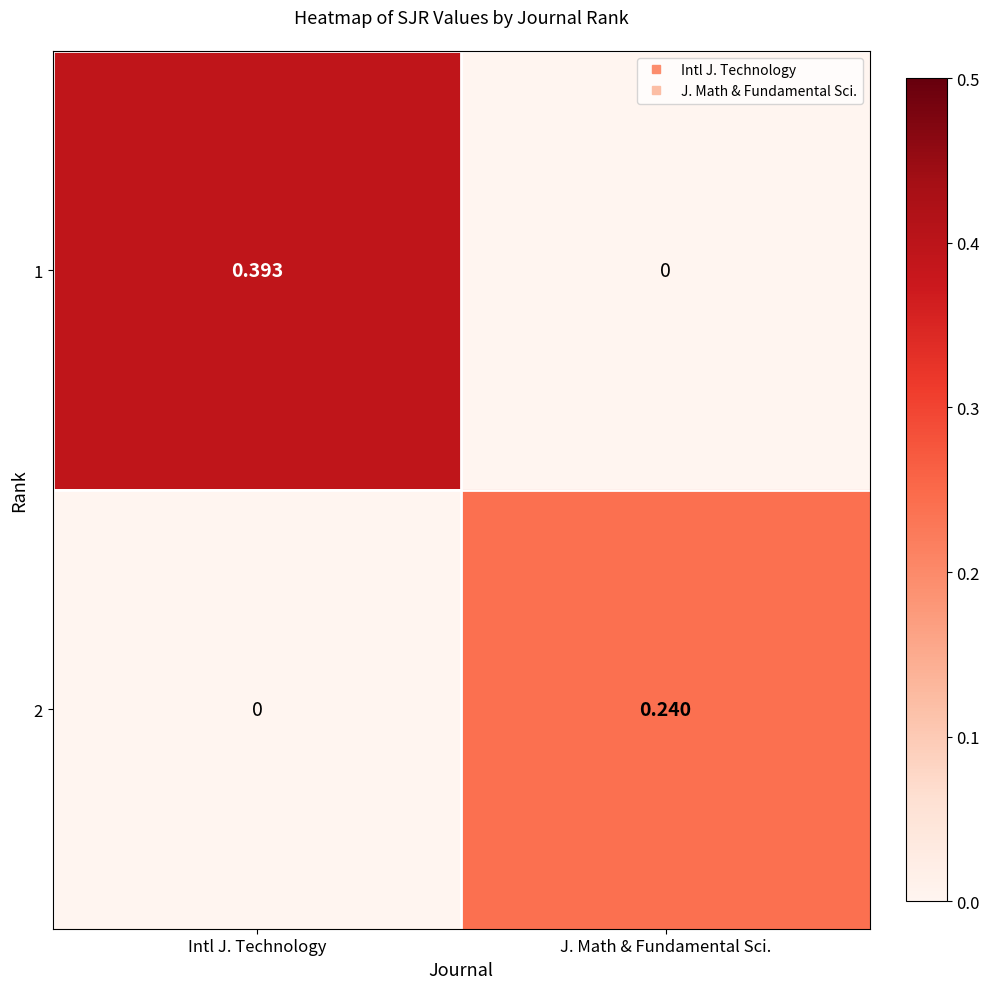

Which category has the highest value in the 2 series?

J. Math & Fundamental Sci.